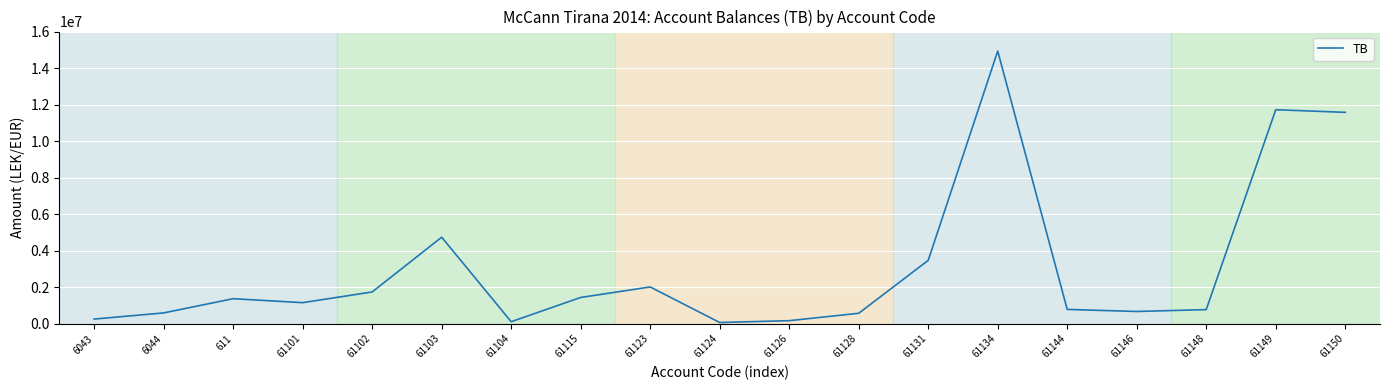

What is the sum of all values?

58070769.2